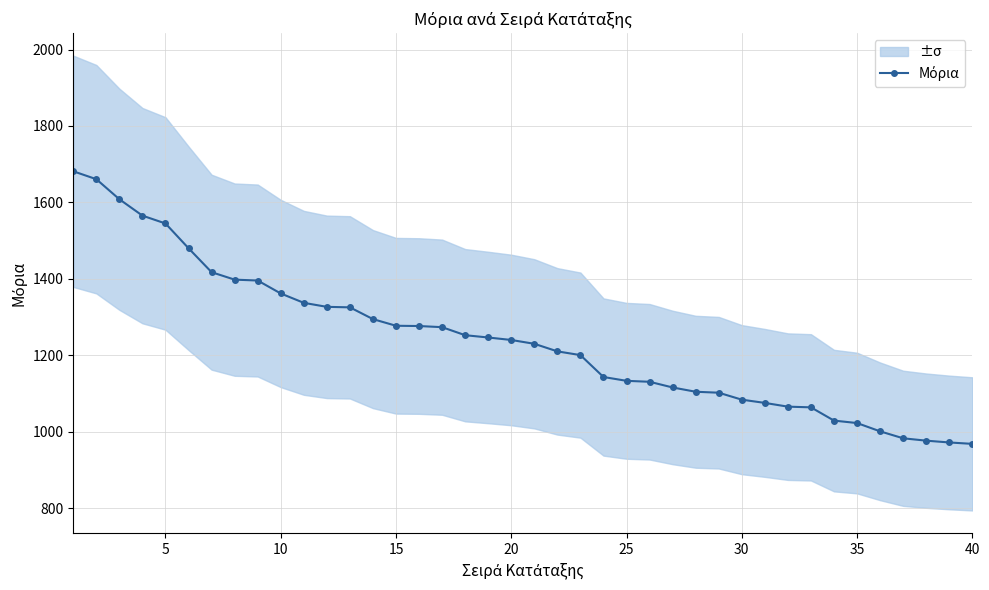

True or false: the data shows 848.0 at 13.

False